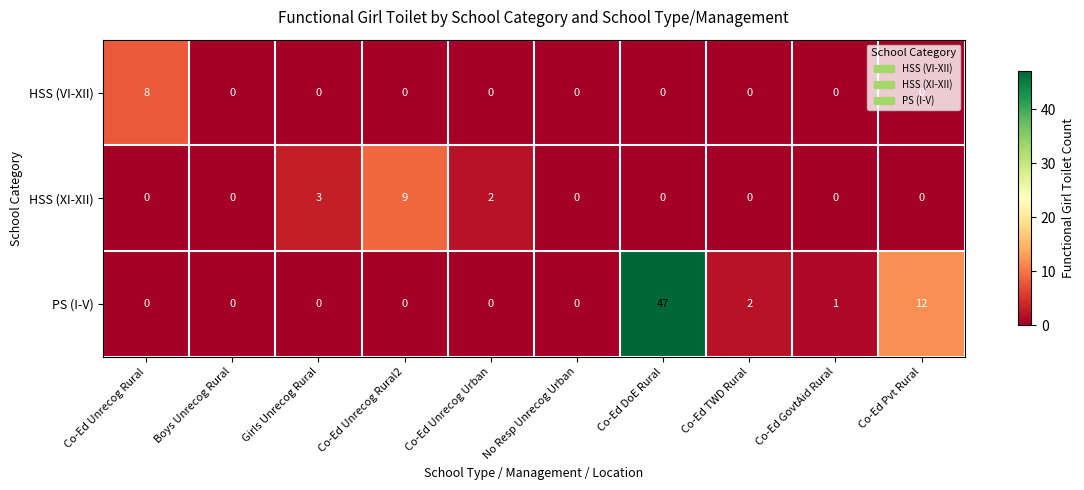

At how many categories does at least one series exceed 39?

1